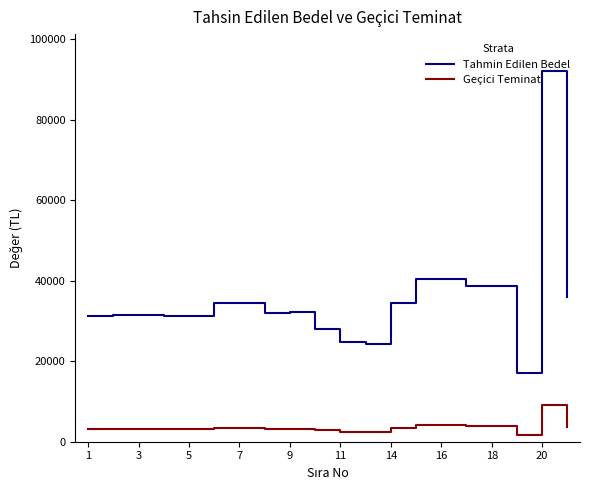

What is the lowest value of the Tahmin Edilen Bedel series?

17000